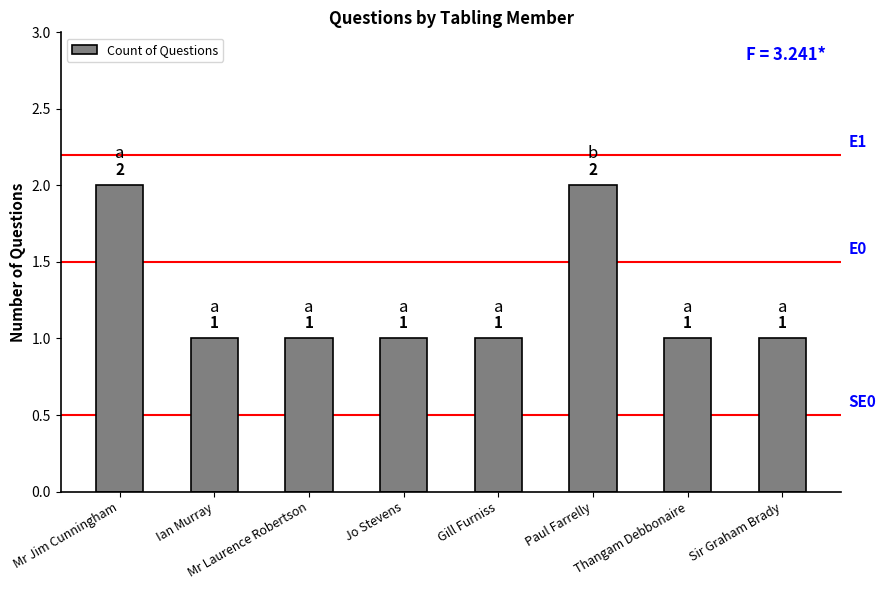

Count the values in the range 1 to 2.

8